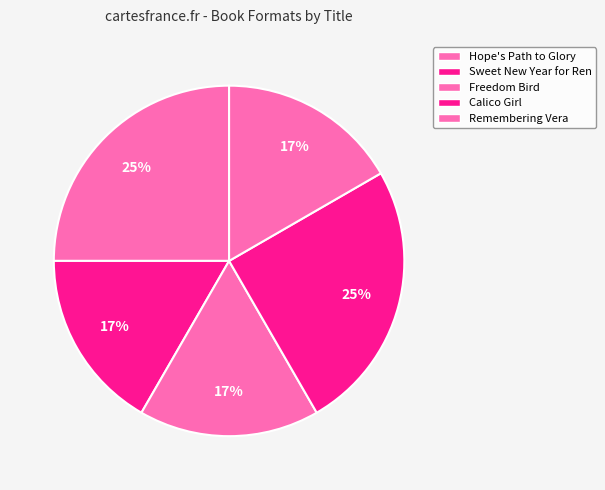

Count the number of slices in the pie.

5